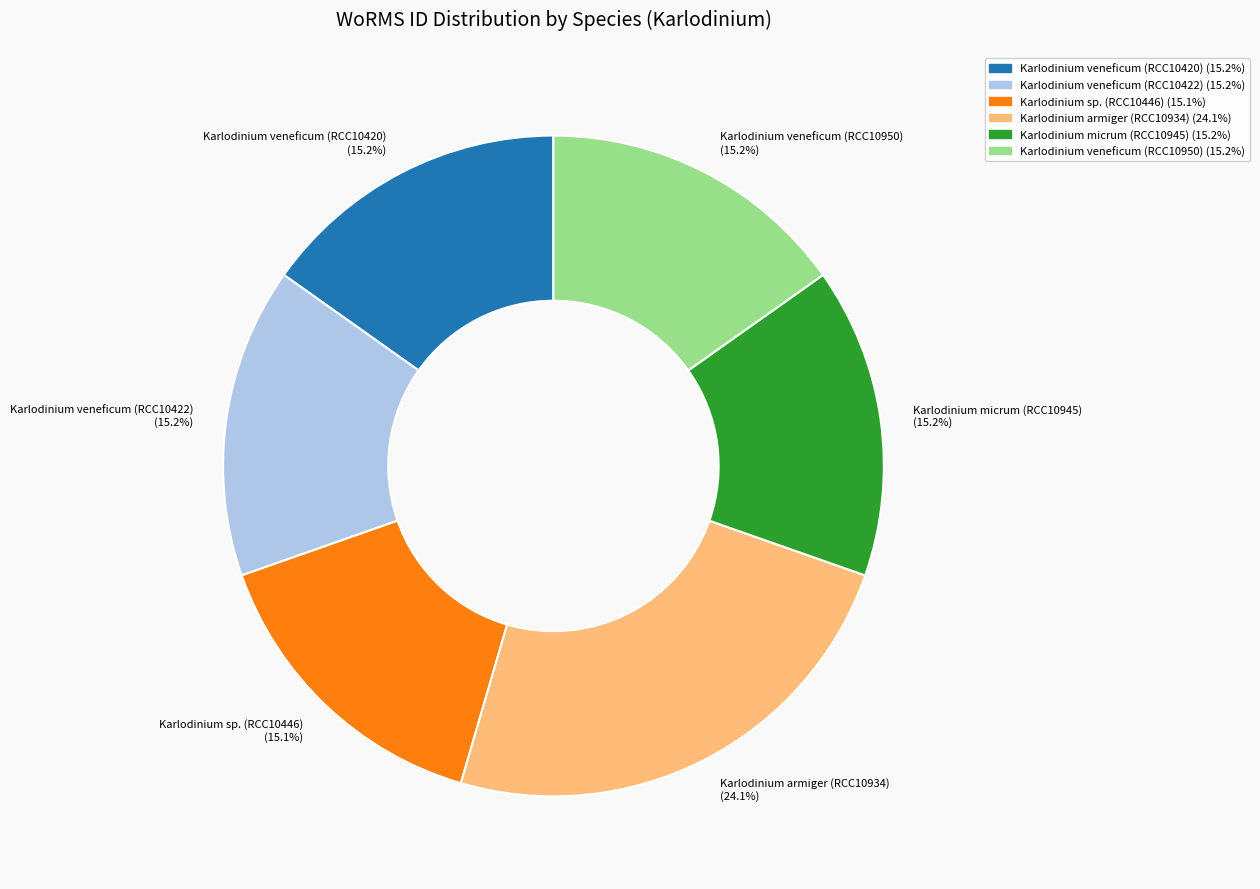

What percentage is the Karlodinium veneficum (RCC10422) slice, to the nearest percent?

15%